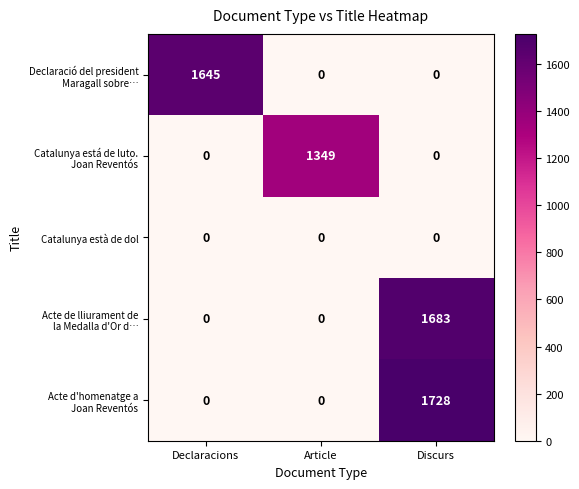

At which category is the sum across all series the highest?

Discurs